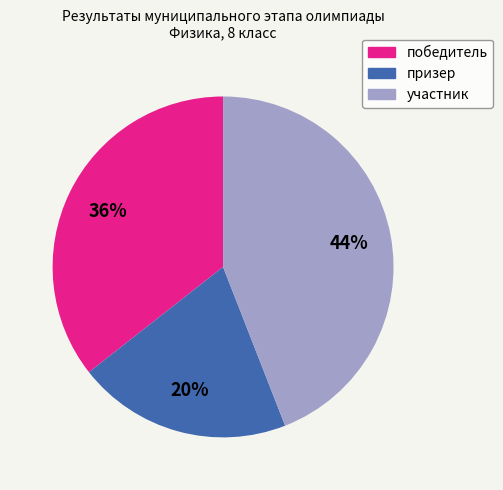

Does any single category account for the majority?

No